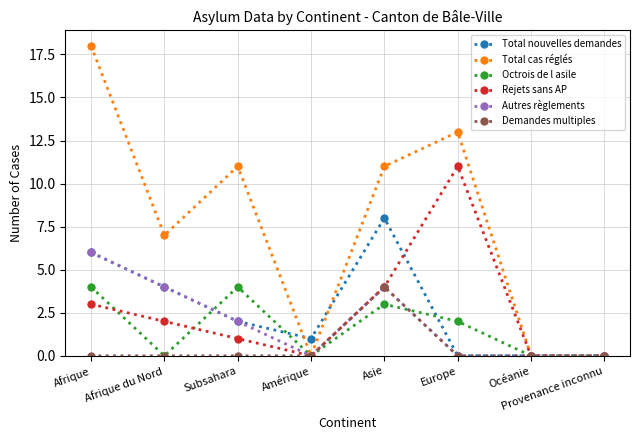

How many series are shown in this chart?

6